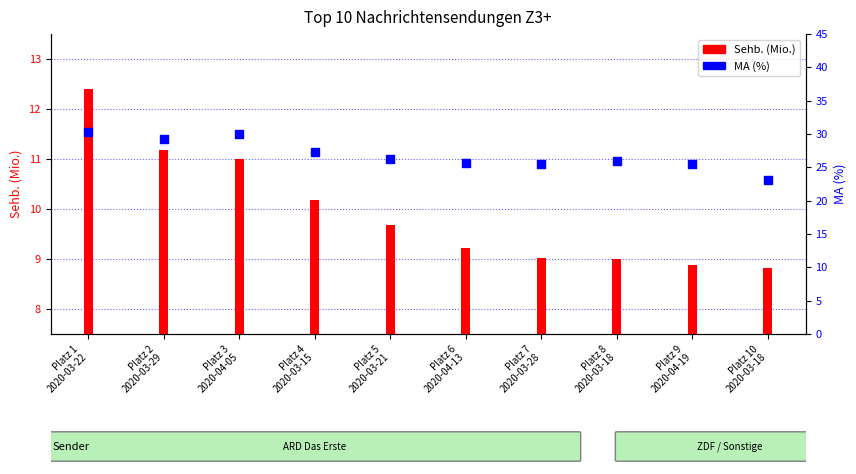

What is the change in value from Platz 1
2020-03-22 to Platz 3
2020-04-05?

-0.3